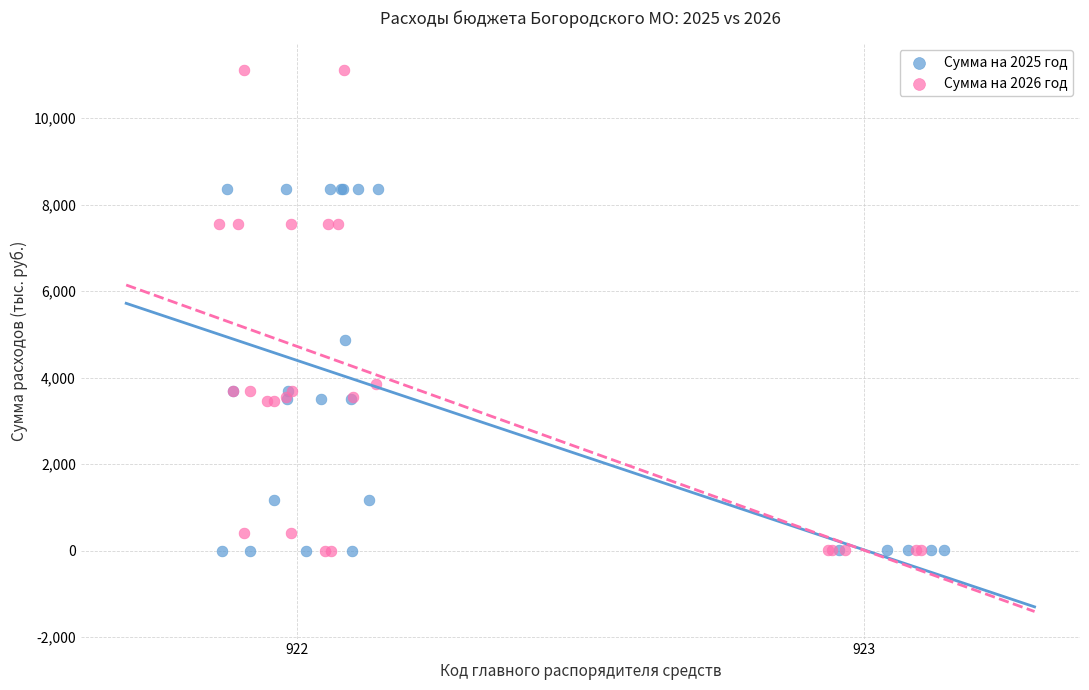

Which series has the largest Y range (max minus min)?

Сумма на 2026 год